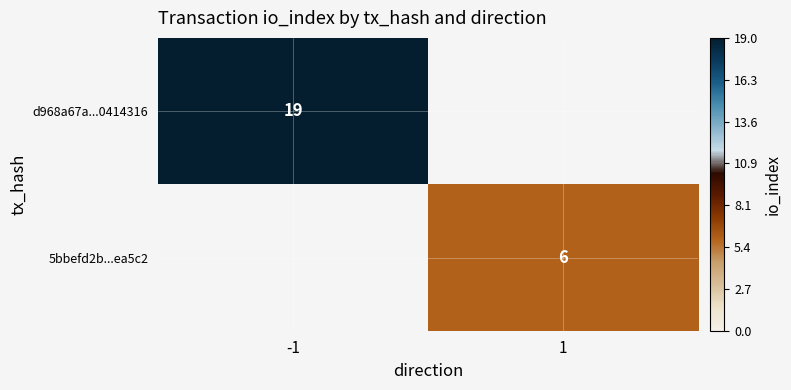

How many distinct data groups are displayed?

2